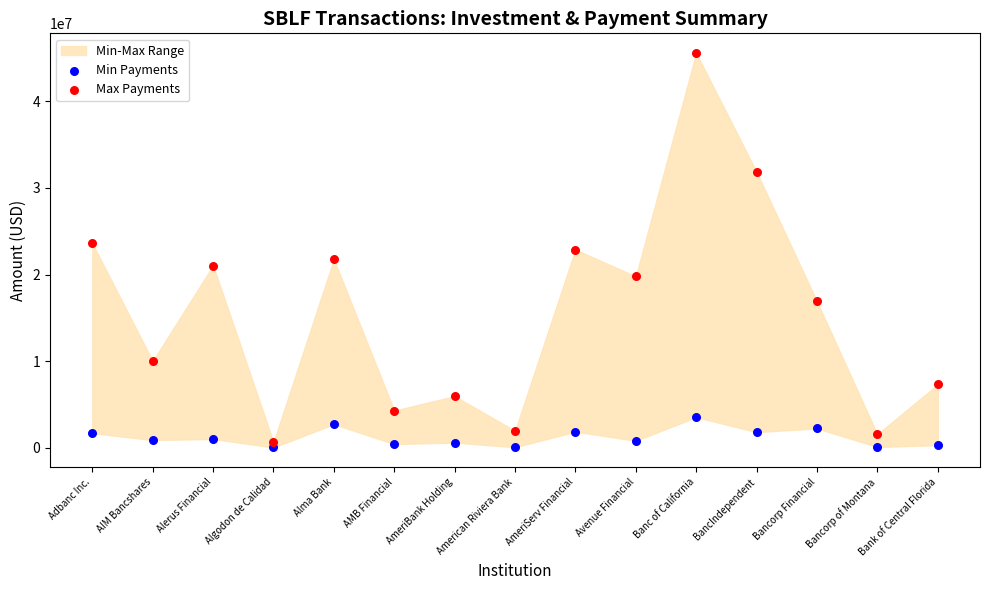

Across all data points, what is the range of Y values (max minus min)?

45501887.7